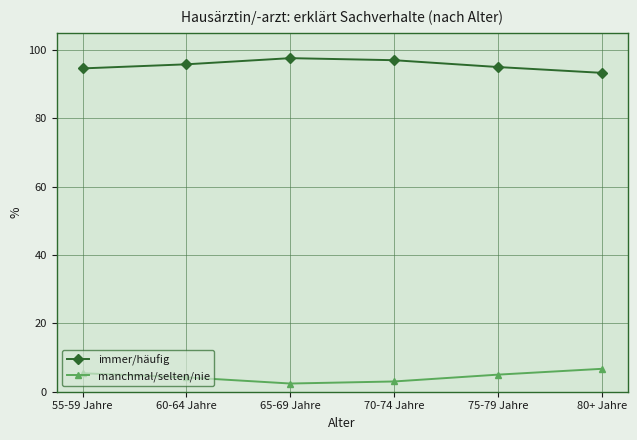

What is the spread (max minus min) of values at 65-69 Jahre?

95.2